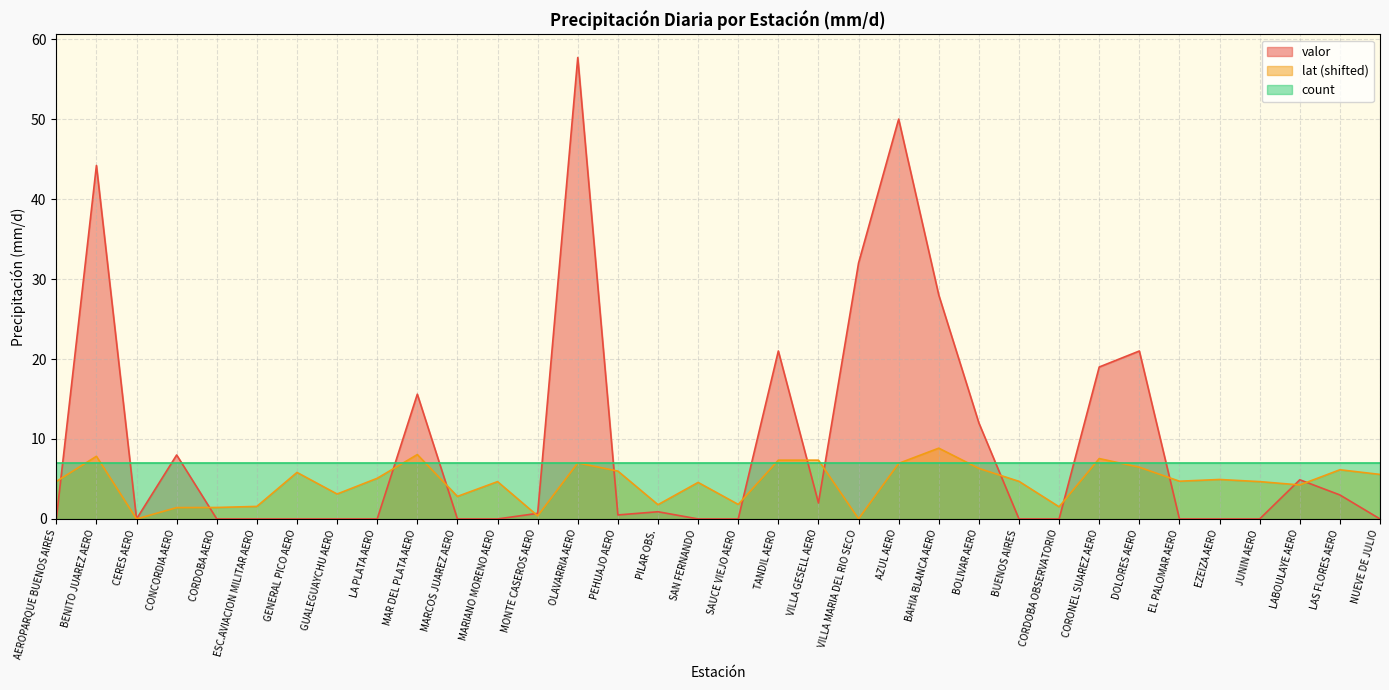

Which series has the largest total across all categories?

valor